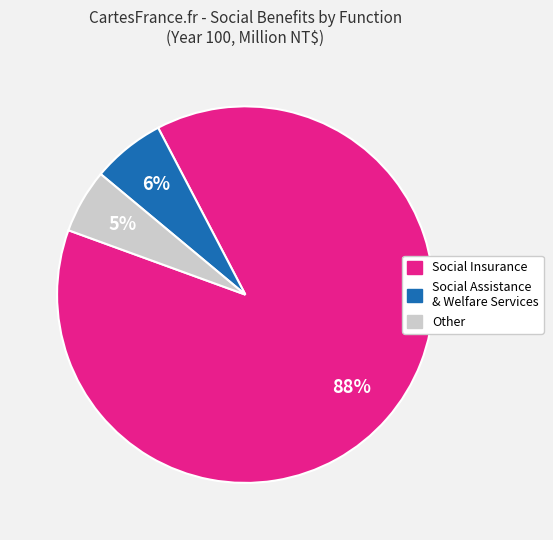

To the nearest percent, what portion does Other represent?

5%